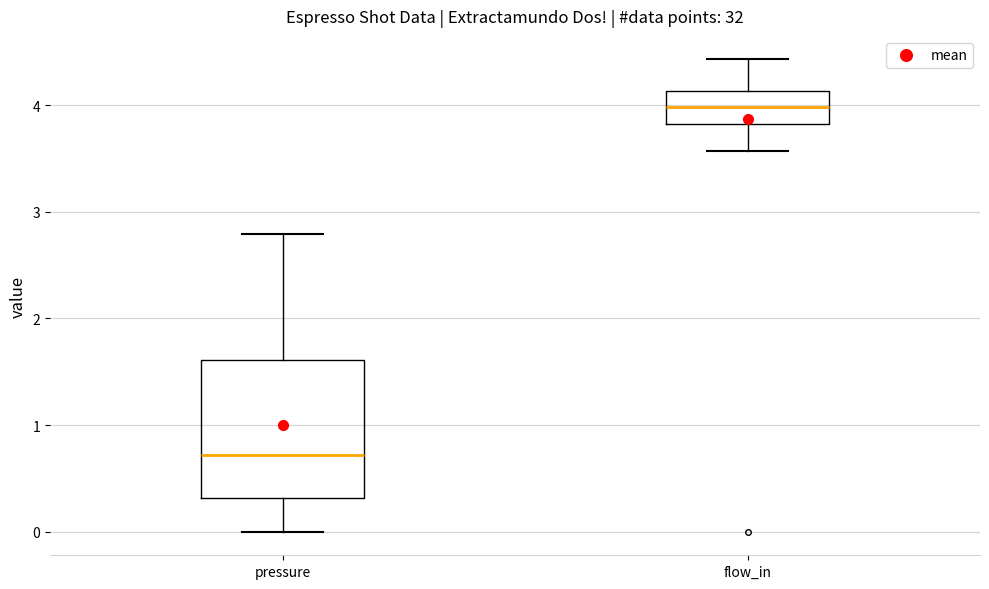

Comparing the boxes themselves (not the whiskers), which one is the tallest?

pressure